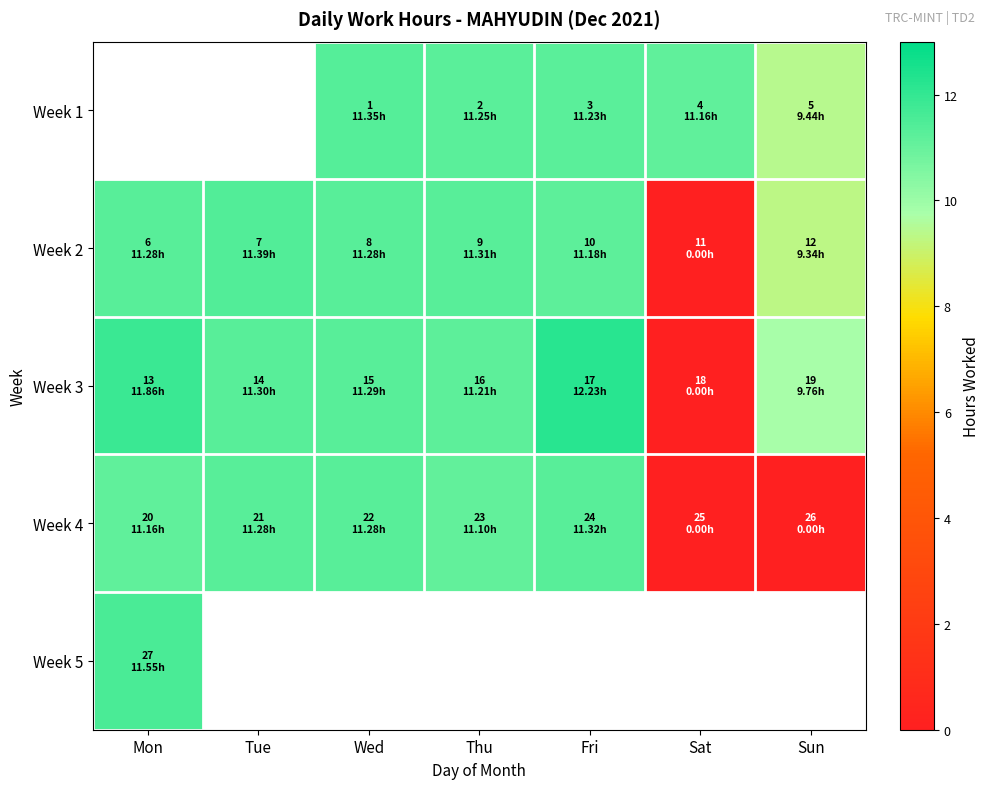

What is the highest value of the Week 3 series?

12.2